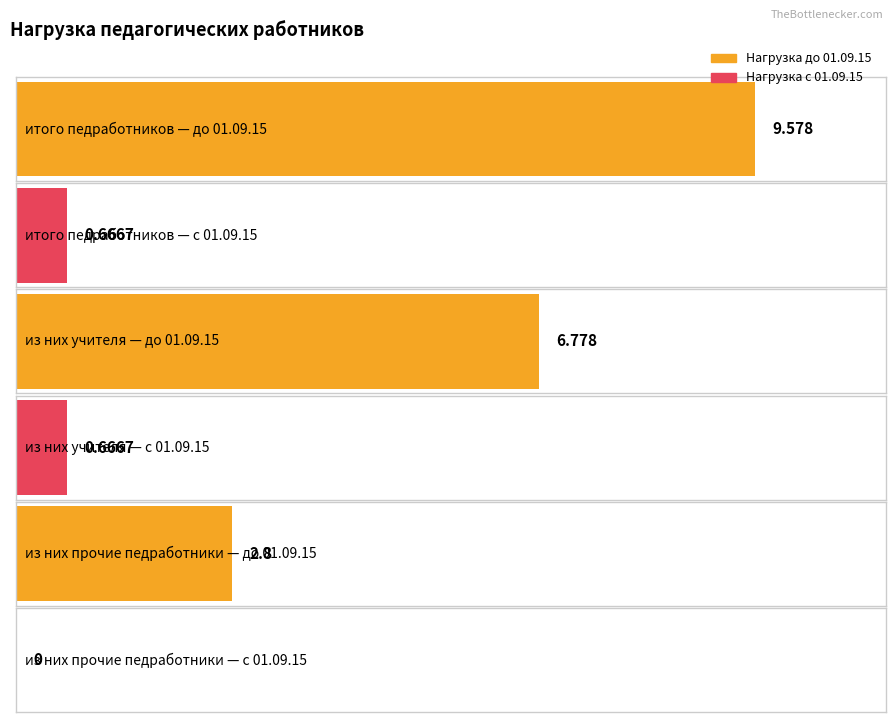

Reading left to right, what are all the values shown in this chart?

Нагрузка (час) до 01.09.15: итого педработников=9.6	из них учителя=6.8	из них прочие педработники=2.8
Нагрузка (час) с 01.09.15: итого педработников=0.7	из них учителя=0.7	из них прочие педработники=0.0